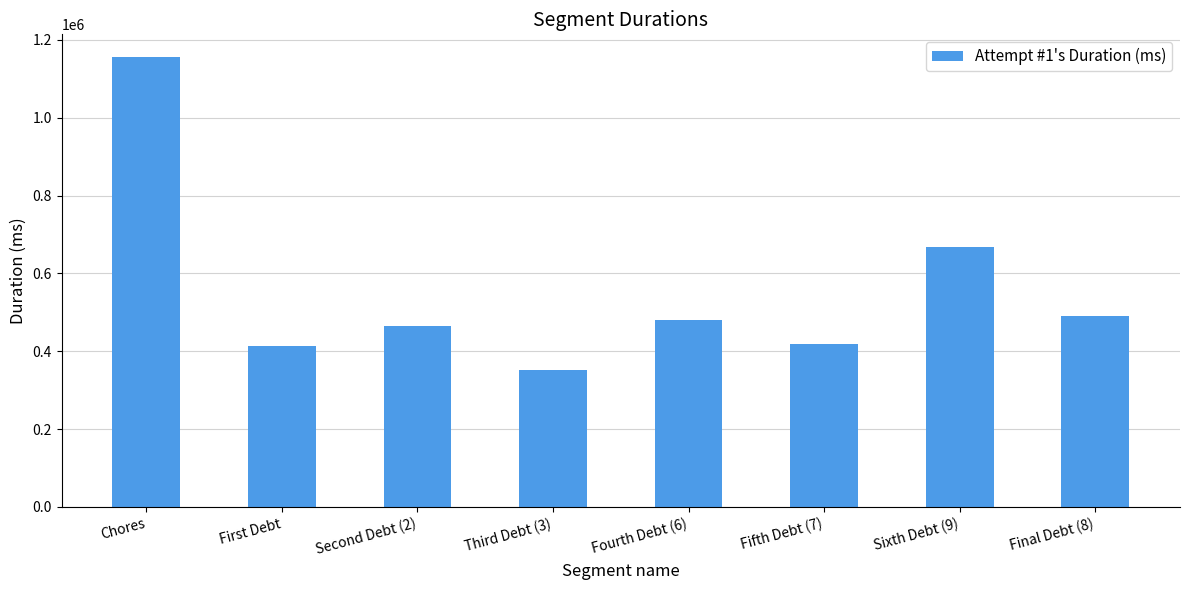

Reading right to left, what are all the values shown in this chart?

Final Debt (8)=490210	Sixth Debt (9)=668700	Fifth Debt (7)=418214	Fourth Debt (6)=479788	Third Debt (3)=350952	Second Debt (2)=463930	First Debt=412557	Chores=1156368